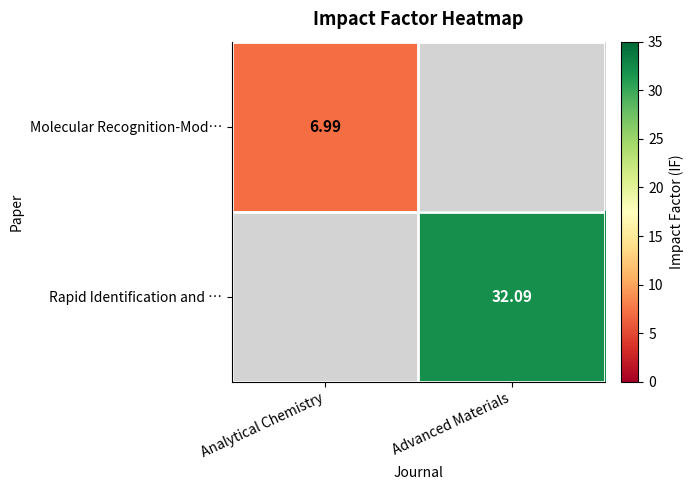

What is the sum of the Rapid Identification and … values at Advanced Materials and Analytical Chemistry?

32.1